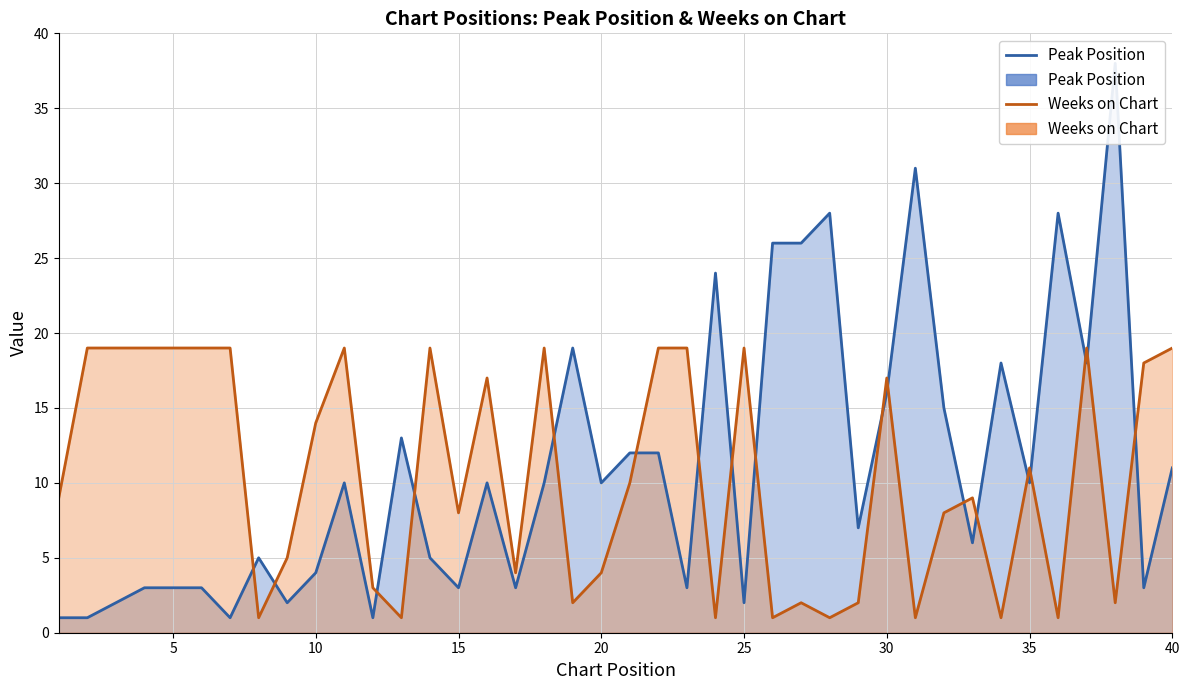

Reading left to right, what are all the values shown in this chart?

Peak Position (line): 1	1	2	3	3	3	1	5	2	4	10	1	13	5	3	10	3	10	19	10	12	12	3	24	2	26	26	28	7	16	31	15	6	18	10	28	18	38	3	11
Weeks on Chart (line): 9	19	19	19	19	19	19	1	5	14	19	3	1	19	8	17	4	19	2	4	10	19	19	1	19	1	2	1	2	17	1	8	9	1	11	1	19	2	18	19